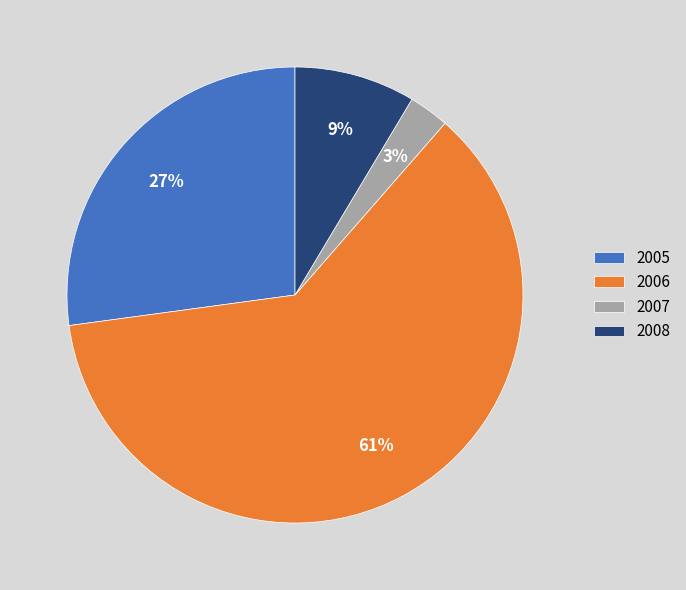

Do 2006 and 2005 together represent more than half of the pie?

Yes